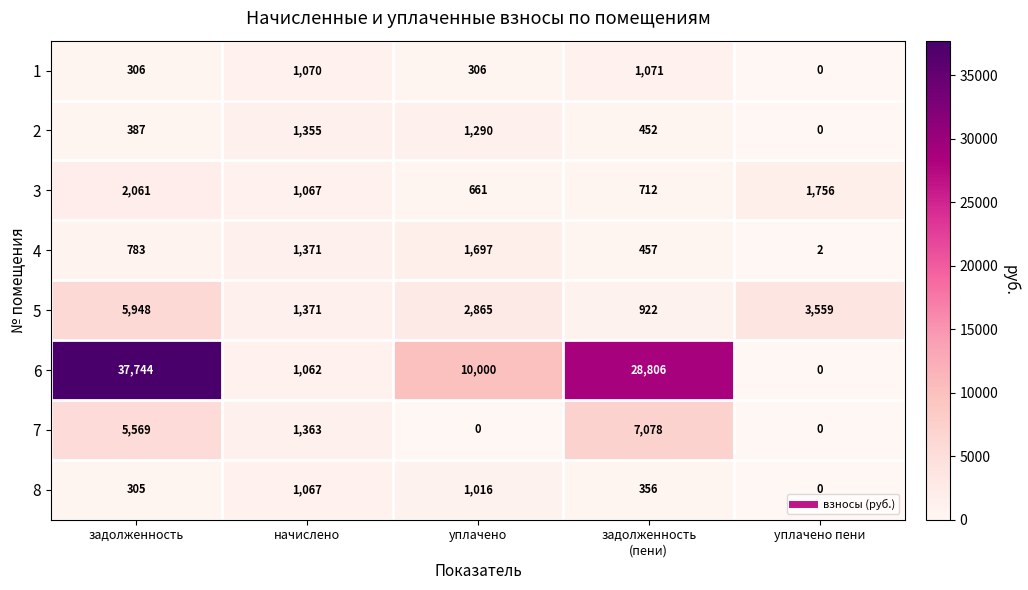

At how many categories does at least one series exceed 14382?

2